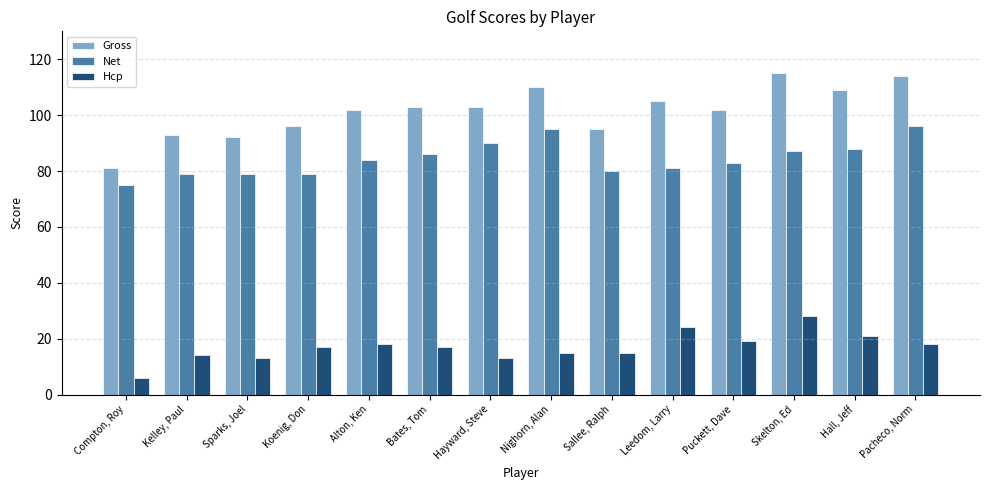

List the series in order of their peak value, lowest first.

Hcp, Net, Gross